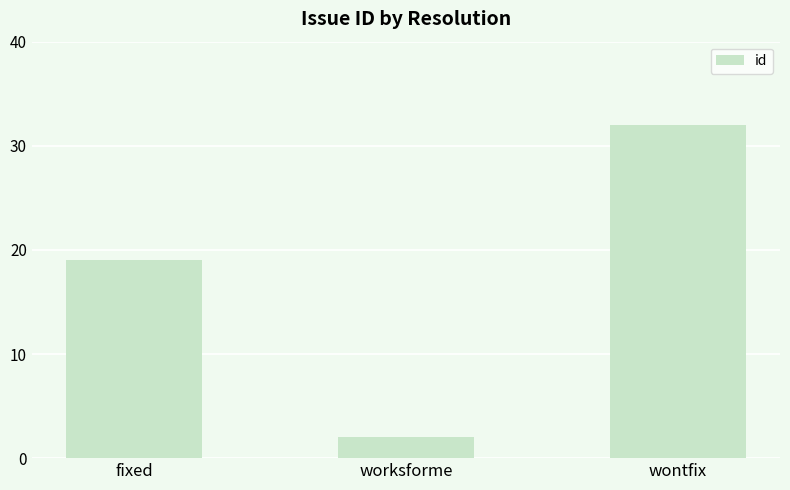

Rank the categories by value from highest to lowest.

wontfix, fixed, worksforme